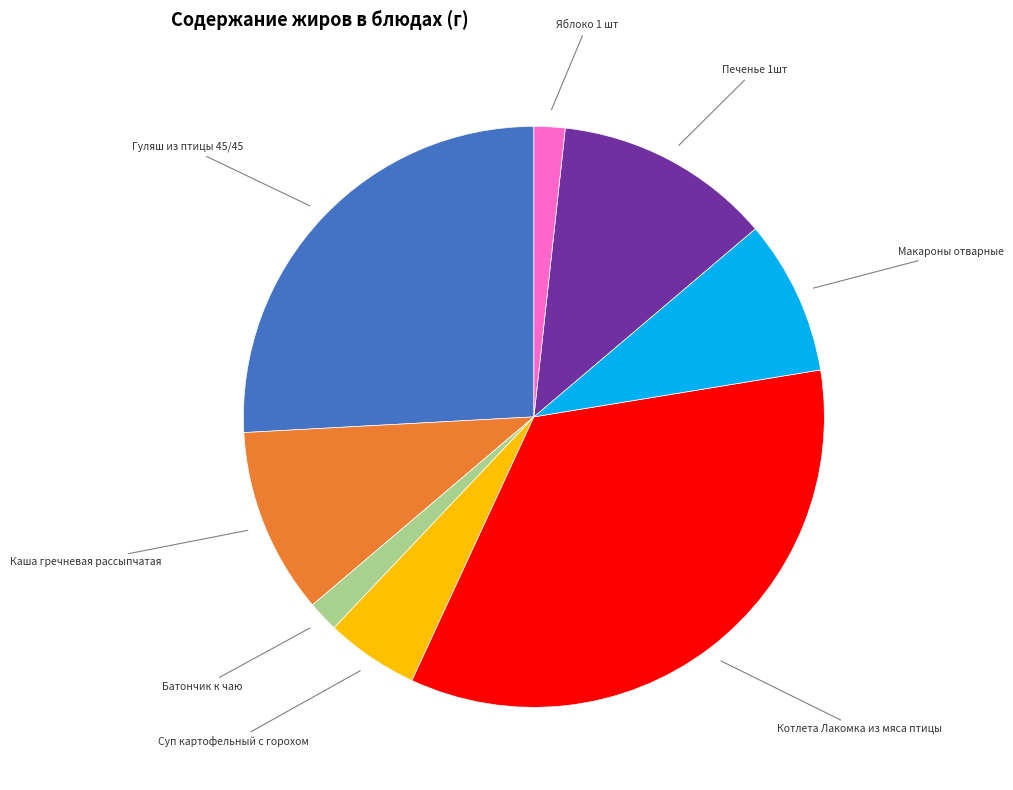

Does any single category account for the majority?

No